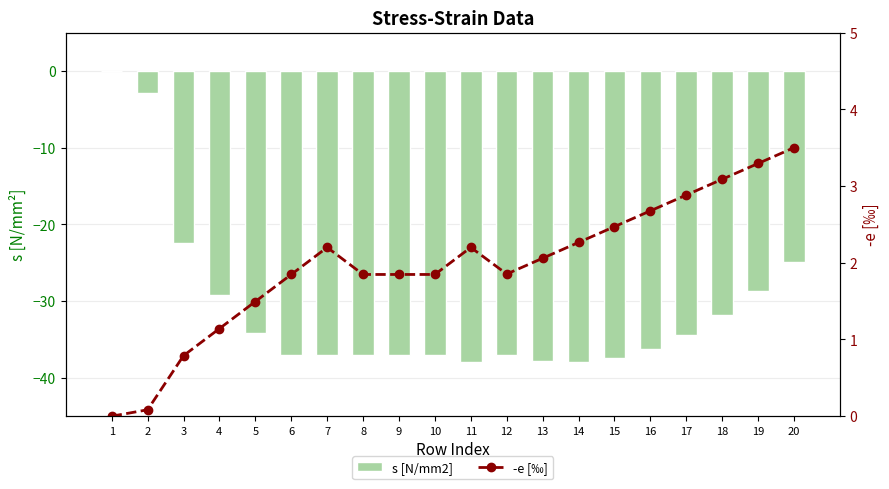

What is the difference between the maximum and minimum values in the s [N/mm2] series?

38.0